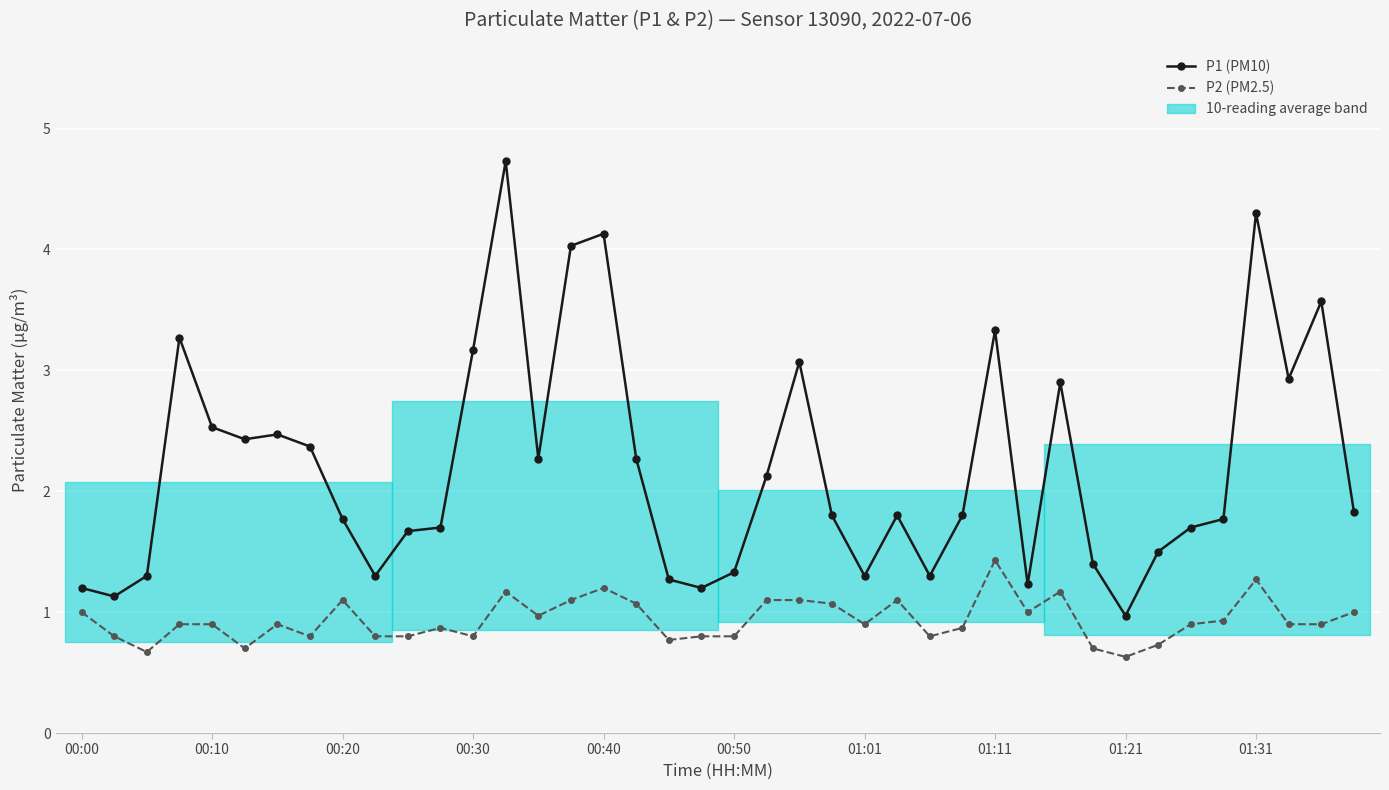

Reading left to right, transcribe all the data shown in this chart.

P1: 1.2	1.1	1.3	3.3	2.5	2.4	2.5	2.4	1.8	1.3	1.7	1.7	3.2	4.7	2.3	4.0	4.1	2.3	1.3	1.2	1.3	2.1	3.1	1.8	1.3	1.8	1.3	1.8	3.3	1.2	2.9	1.4	1.0	1.5	1.7	1.8	4.3	2.9	3.6	1.8
P2: 1.0	0.8	0.7	0.9	0.9	0.7	0.9	0.8	1.1	0.8	0.8	0.9	0.8	1.2	1.0	1.1	1.2	1.1	0.8	0.8	0.8	1.1	1.1	1.1	0.9	1.1	0.8	0.9	1.4	1.0	1.2	0.7	0.6	0.7	0.9	0.9	1.3	0.9	0.9	1.0